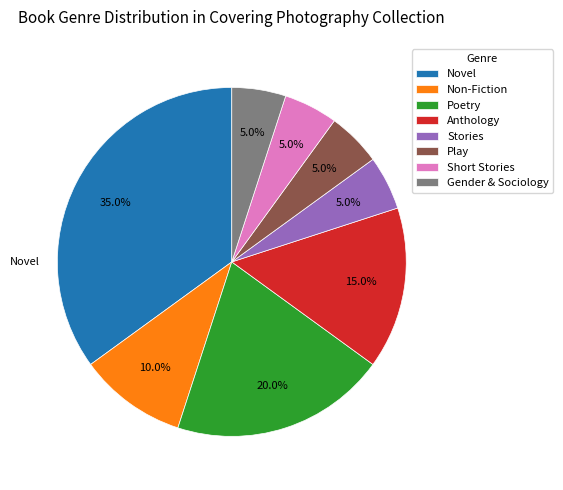

Which category has the biggest portion of the pie?

Novel